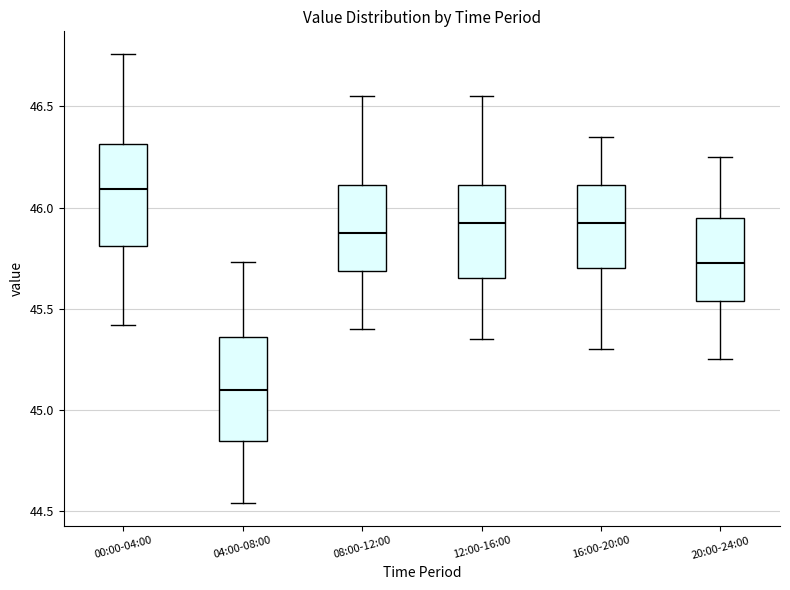

Reading left to right, read every box against the y-axis: the position of its median line, the range the box covers, and the ends of its whiskers. The values are not printed on the chart, so give them approximately, as read against the axis.

00:00-04:00: median 46.10, box 45.80 to 46.30, whiskers 45.40 to 46.75
04:00-08:00: median 45.10, box 44.85 to 45.35, whiskers 44.55 to 45.75
08:00-12:00: median 45.90, box 45.70 to 46.10, whiskers 45.40 to 46.55
12:00-16:00: median 45.95, box 45.65 to 46.10, whiskers 45.35 to 46.55
16:00-20:00: median 45.95, box 45.70 to 46.10, whiskers 45.30 to 46.35
20:00-24:00: median 45.75, box 45.55 to 45.95, whiskers 45.25 to 46.25